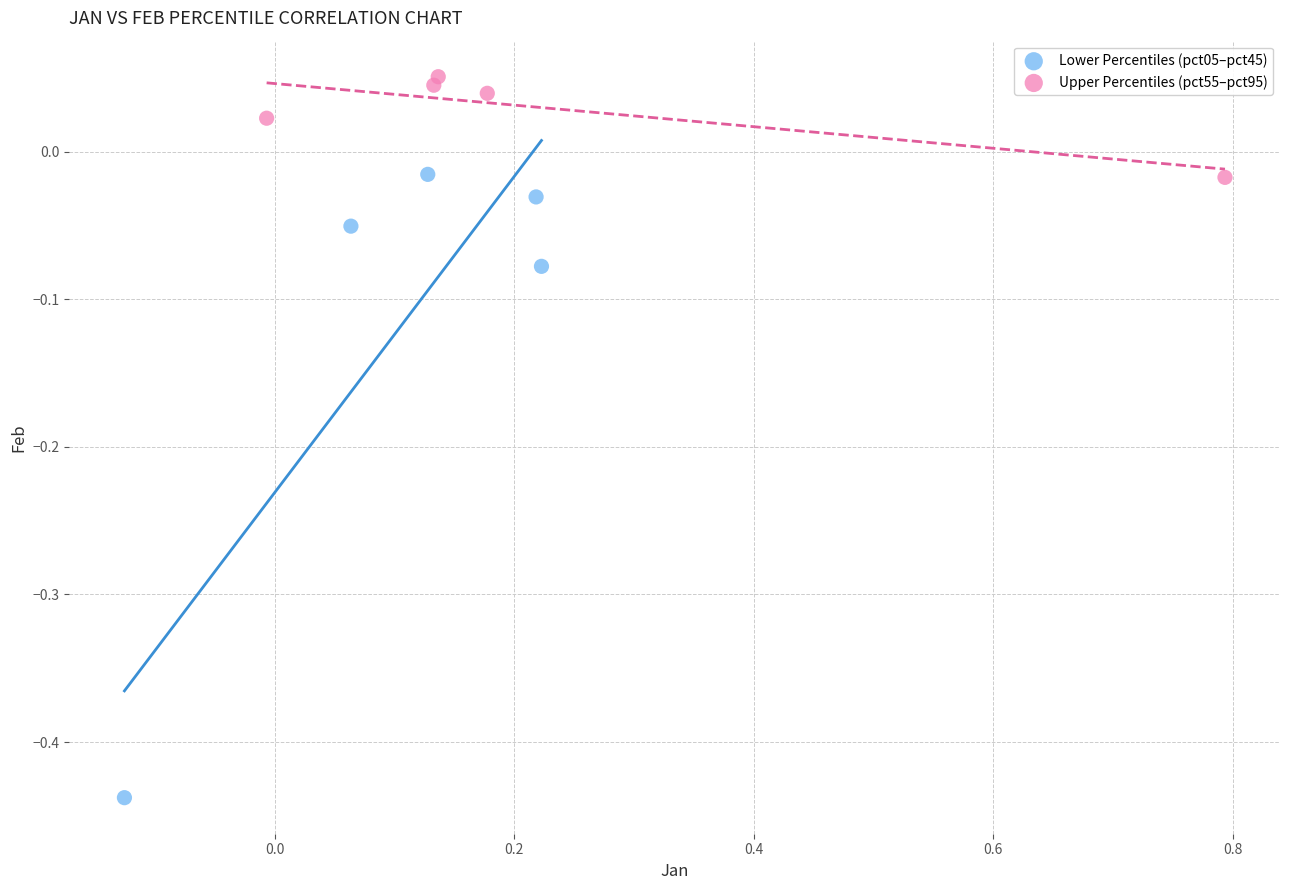

Which series has the widest spread of Y values?

Lower Percentiles (pct05–pct45)